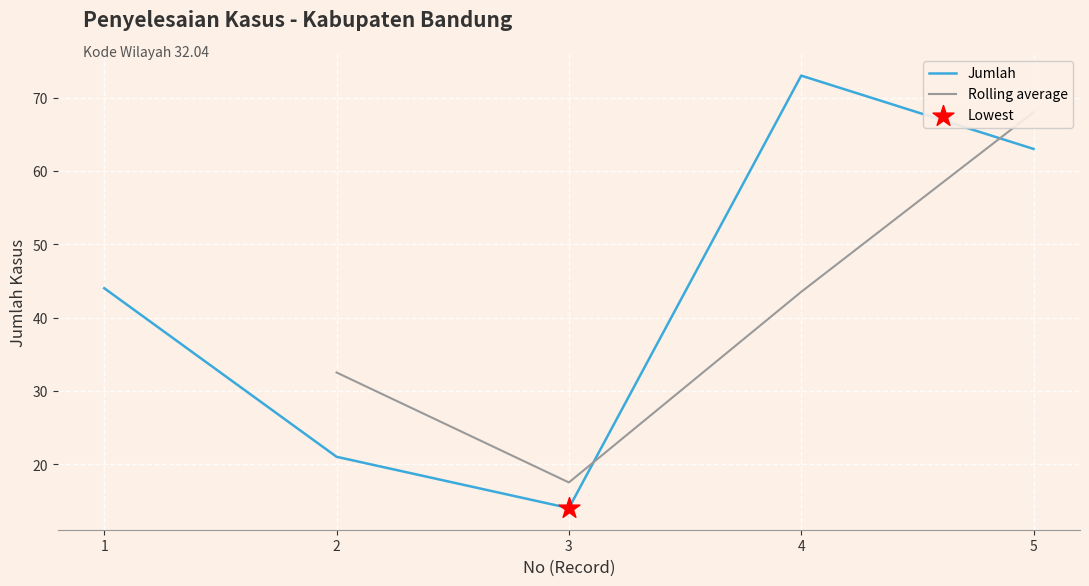

What is the change in value from 2 to 5?

+42